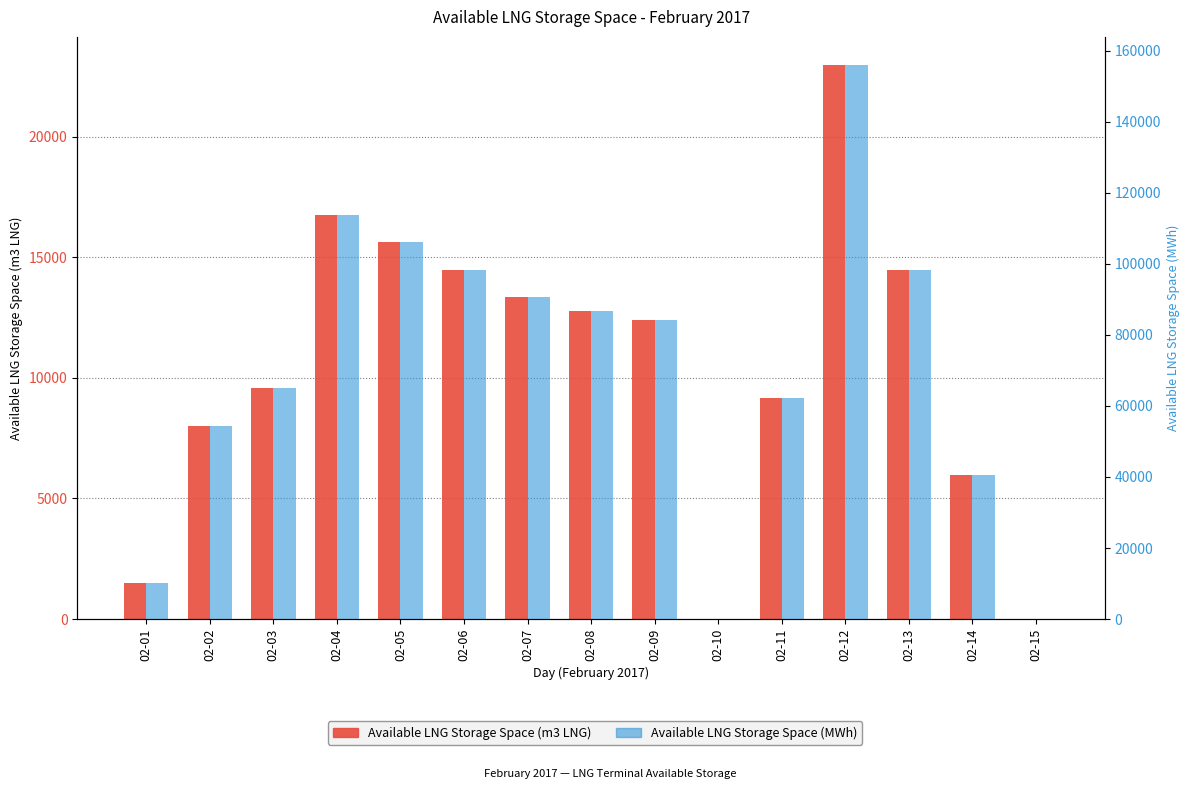

At which label does Available LNG Storage Space (m3 LNG) first exceed 12378?

02-04